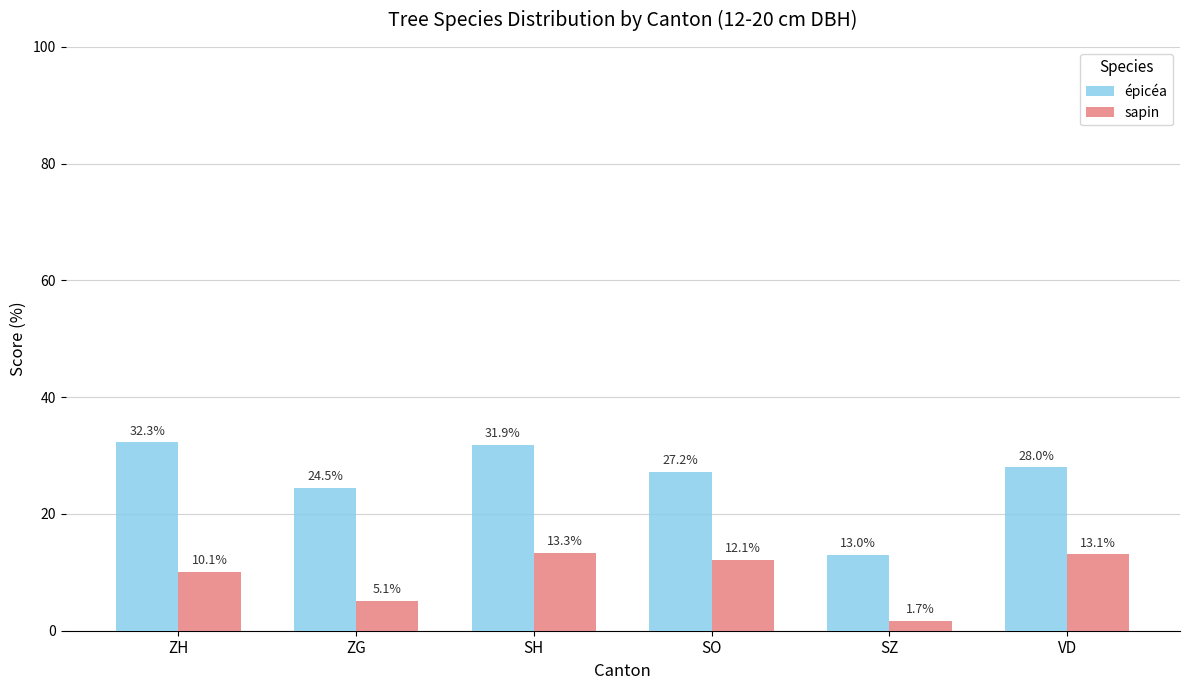

What is the difference between the maximum and second lowest values in the épicéa series?

7.8